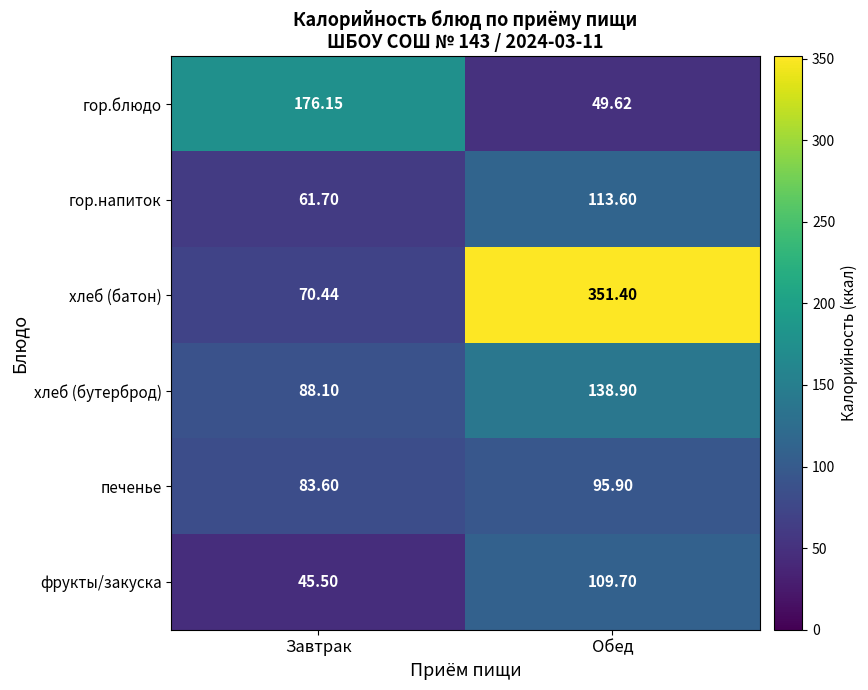

Is the value of хлеб (бутерброд) at Завтрак greater than the value of гор.напиток at Завтрак?

Yes